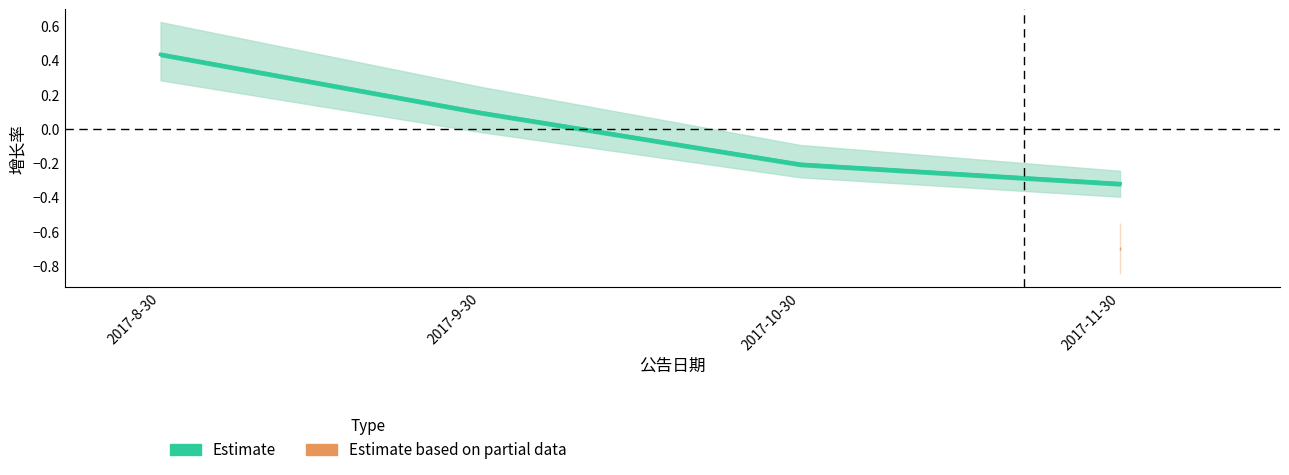

What is the maximum value shown in the chart?

0.4